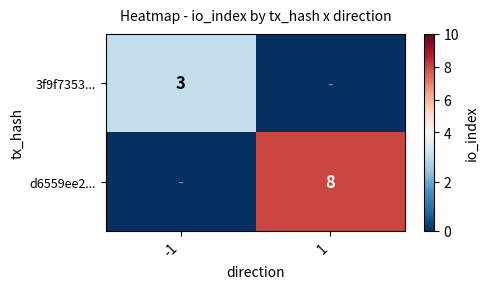

Is it true that d6559ee2... equals 8 at 1?

True